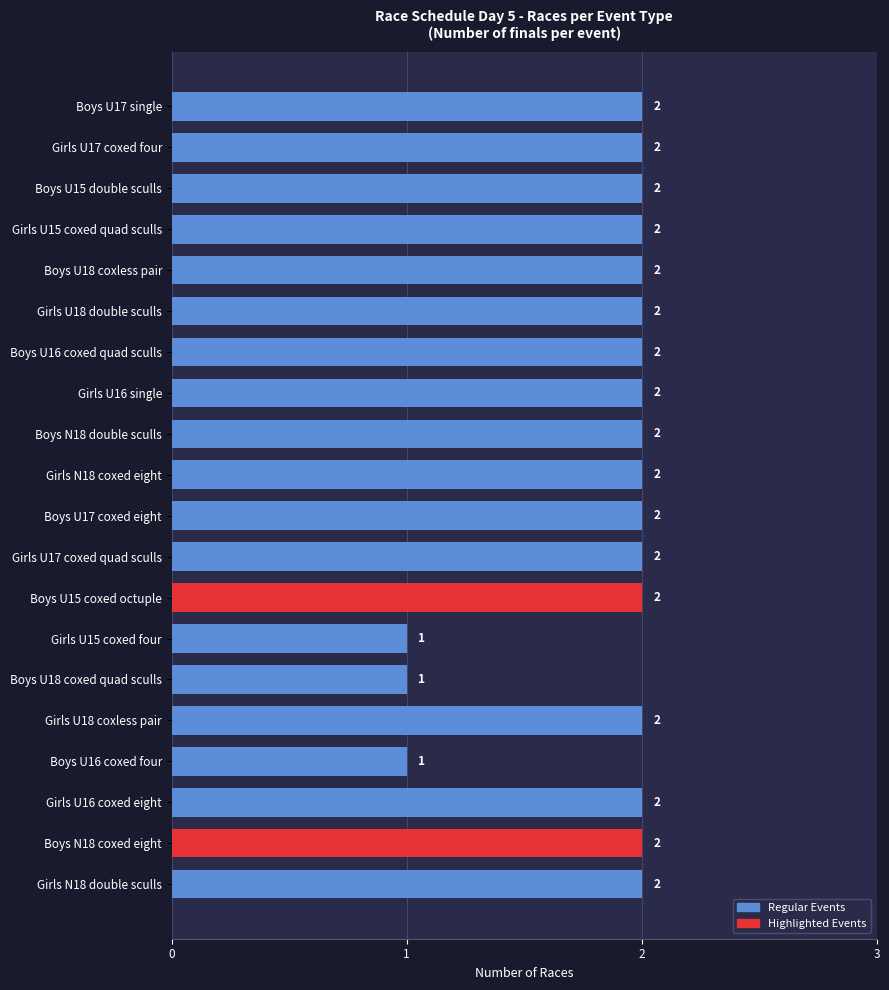

How many values are between 2 and 3?

17